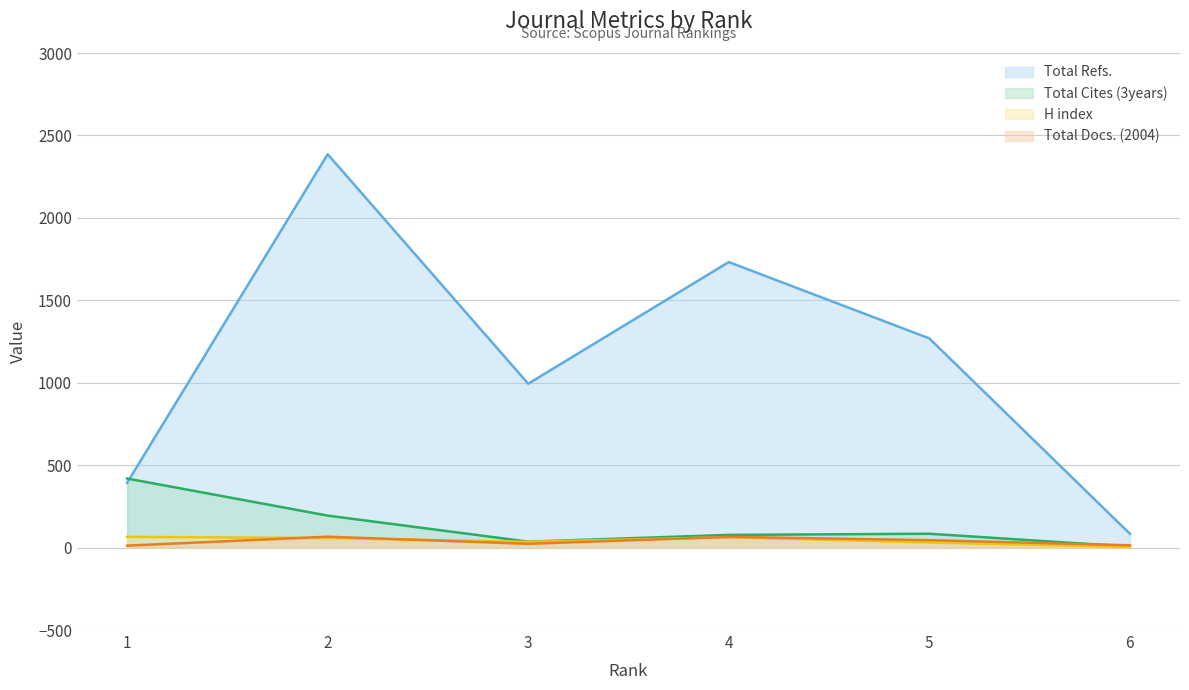

Does the chart display data point markers on the line(s)?

No